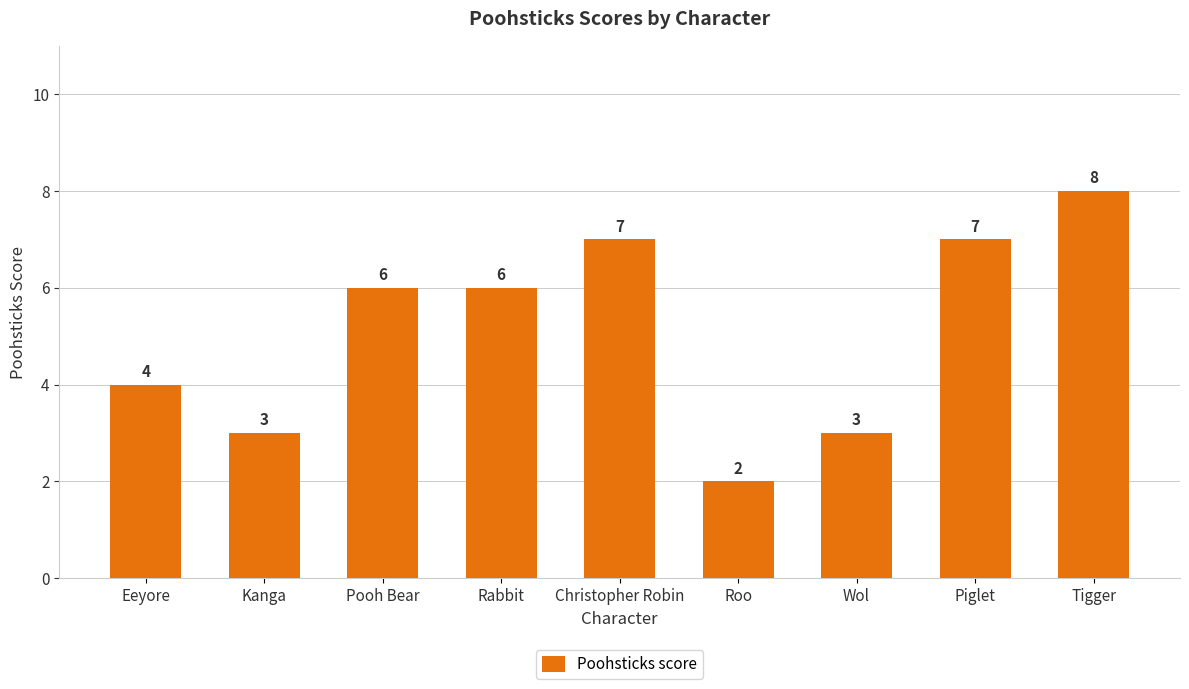

True or false: the data shows 4 at Christopher Robin.

False